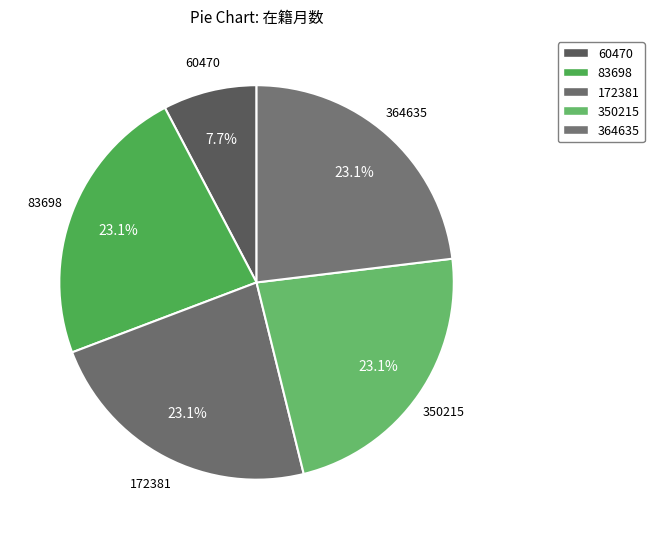

Count the number of slices in the pie.

5